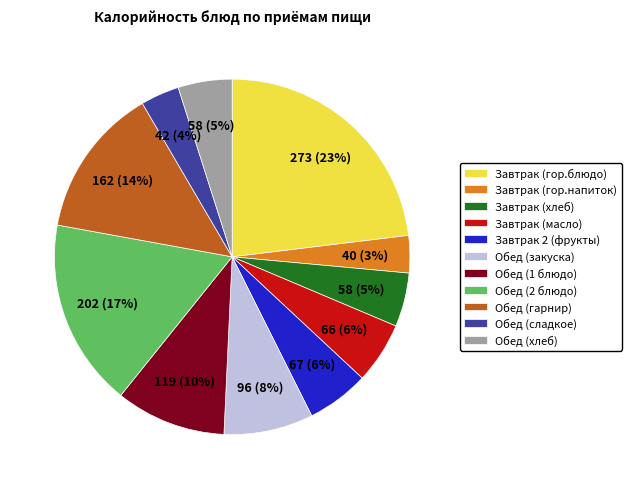

To the nearest percent, what percentage of the pie is Завтрак 2 (фрукты)?

6%